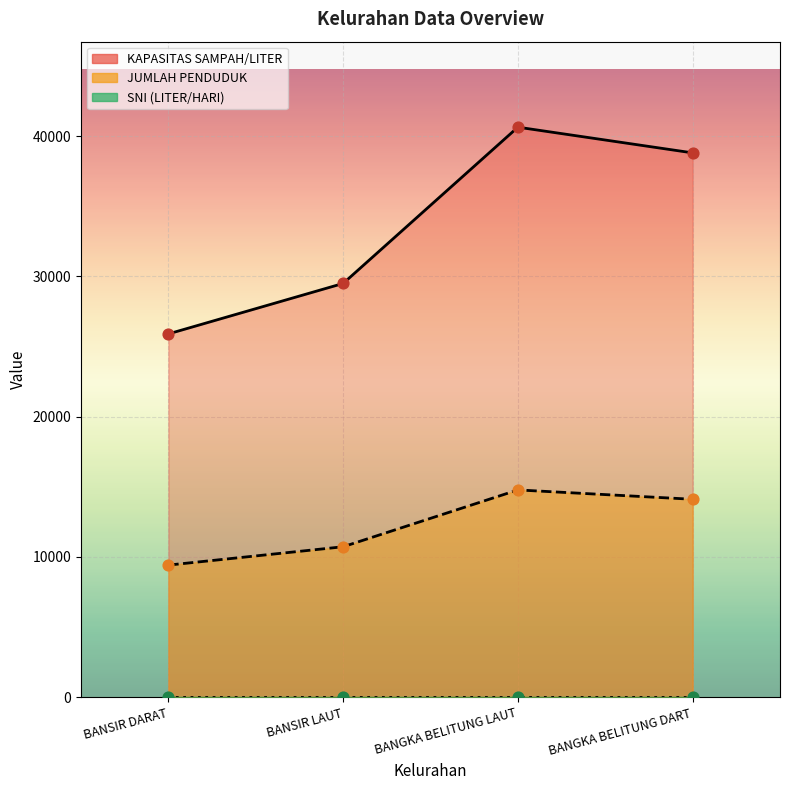

Is the value of JUMLAH PENDUDUK at BANGKA BELITUNG LAUT greater than the value of KAPASITAS SAMPAH/LITER at BANGKA BELITUNG DART?

Yes